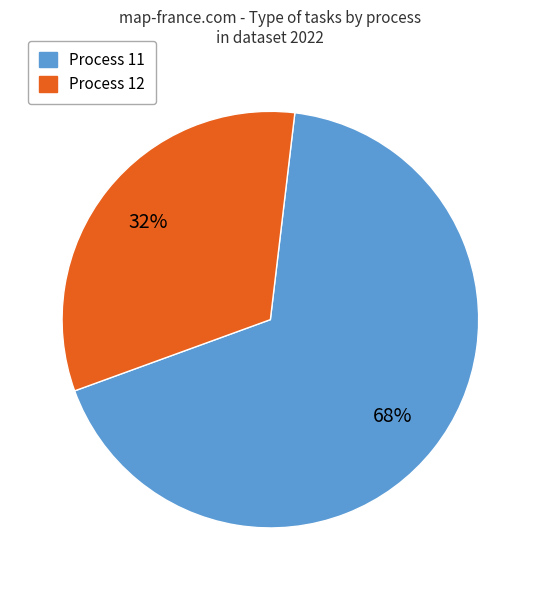

How many segments does this pie chart have?

2